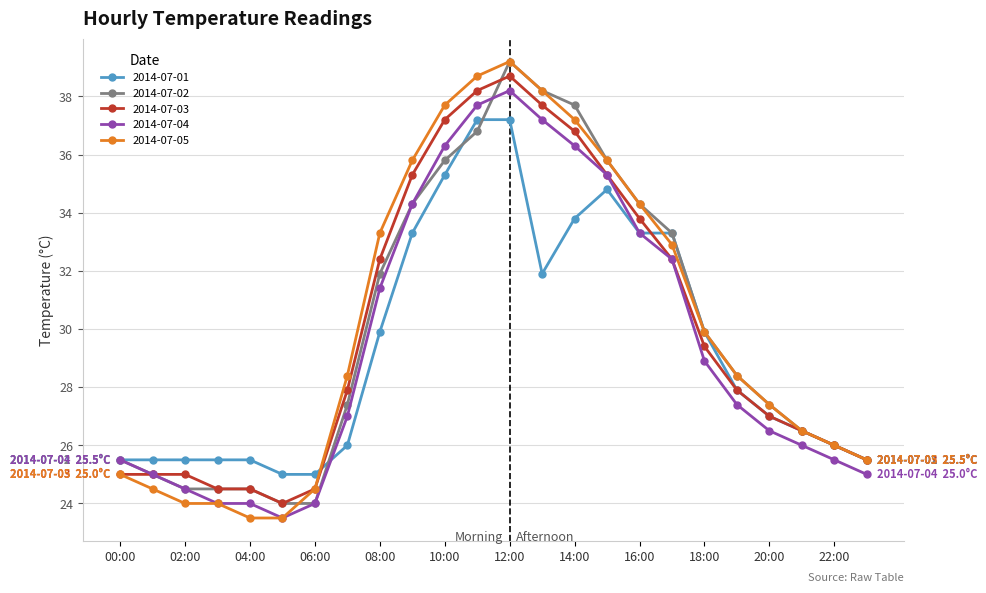

What is the maximum value shown in the chart?

39.2